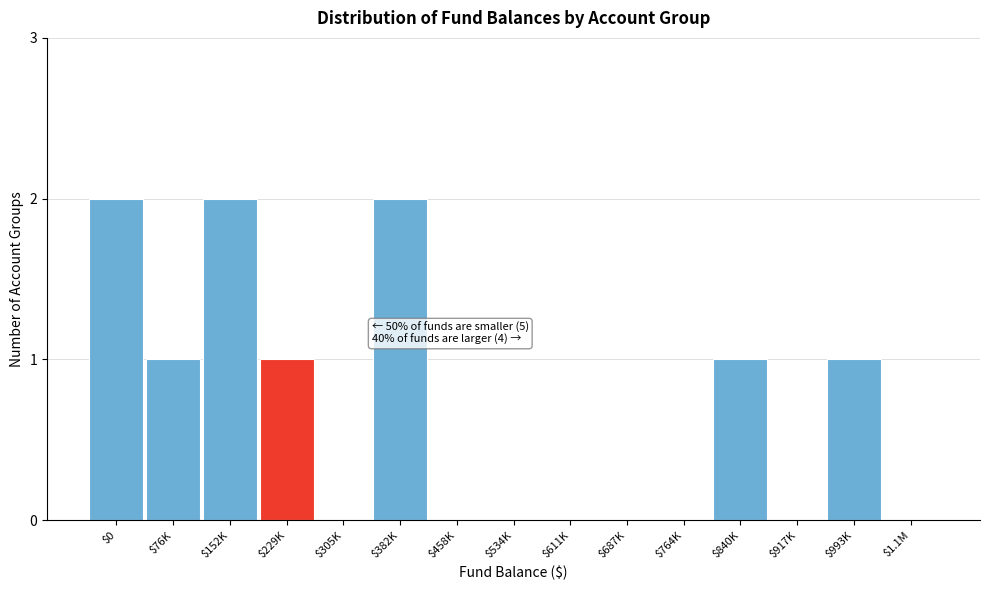

The chart shows a value of 2 at $382K. True or false?

True